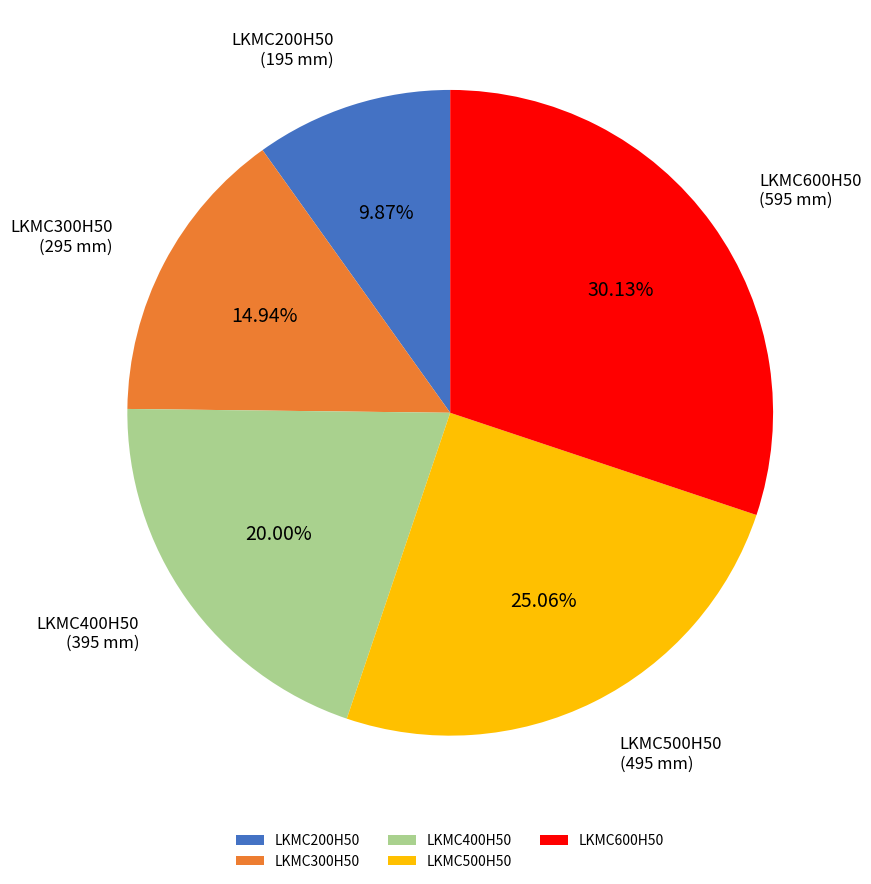

To the nearest percent, what is the average slice percentage?

20%